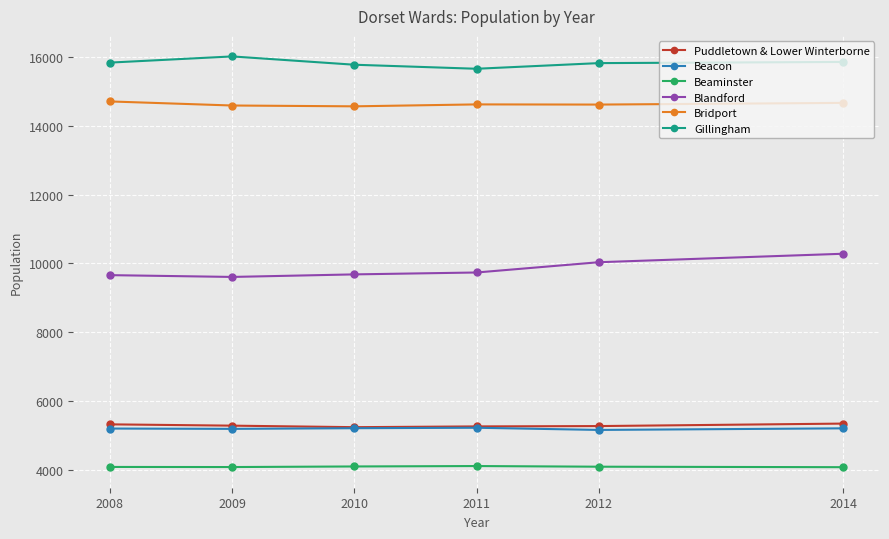

True or false: Beaminster has more than 2 points higher than both neighbors.

False